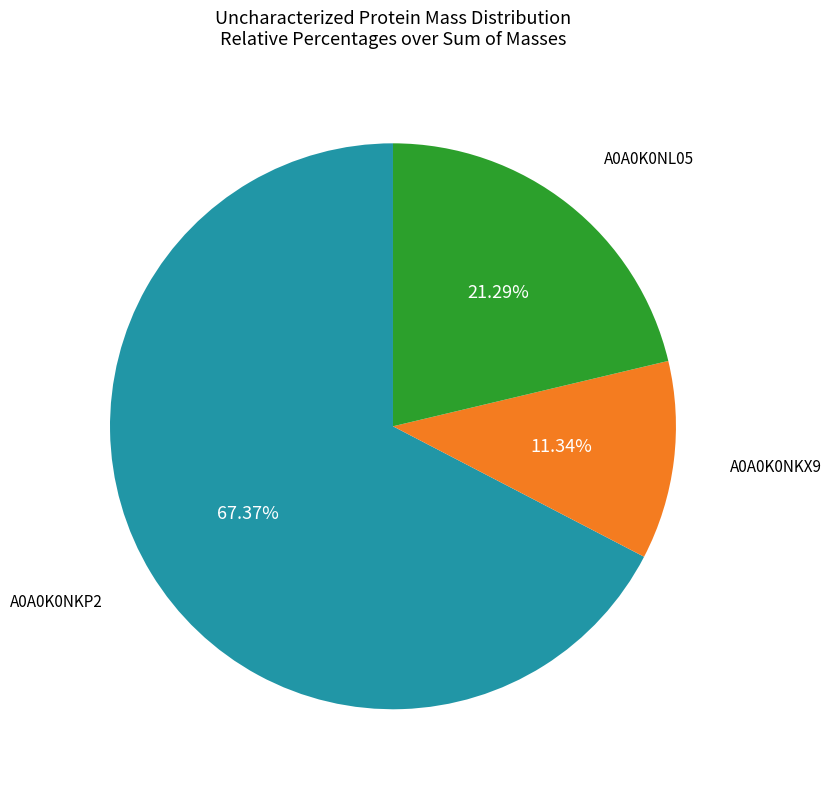

How many segments does this pie chart have?

3